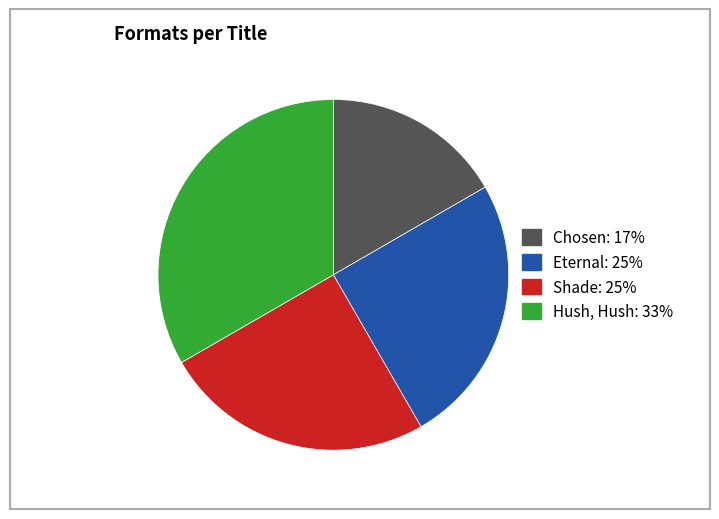

What is the smallest slice in the pie chart?

Chosen